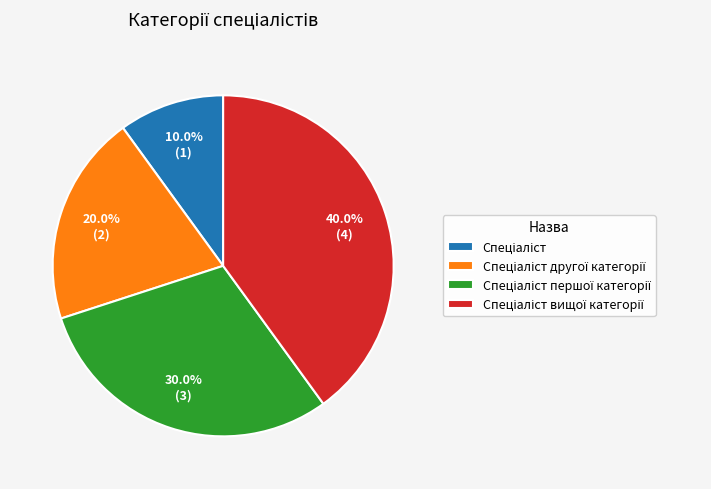

Is there a majority slice in this chart?

No